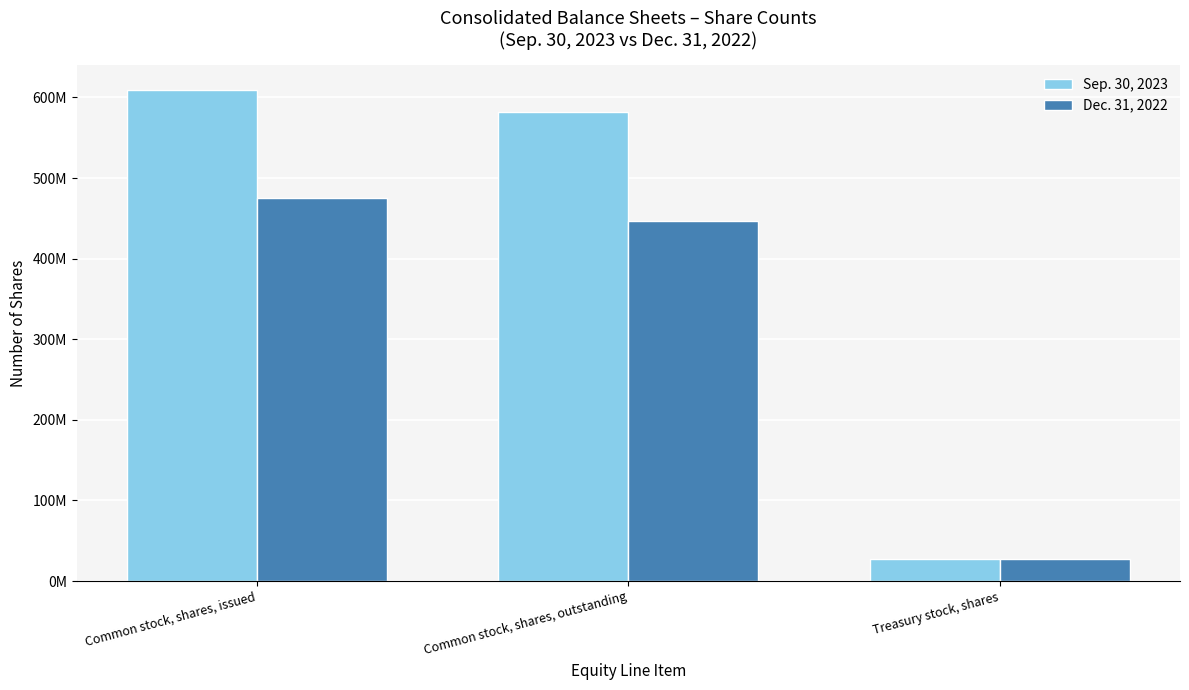

What is the maximum value shown in the chart?

609713834